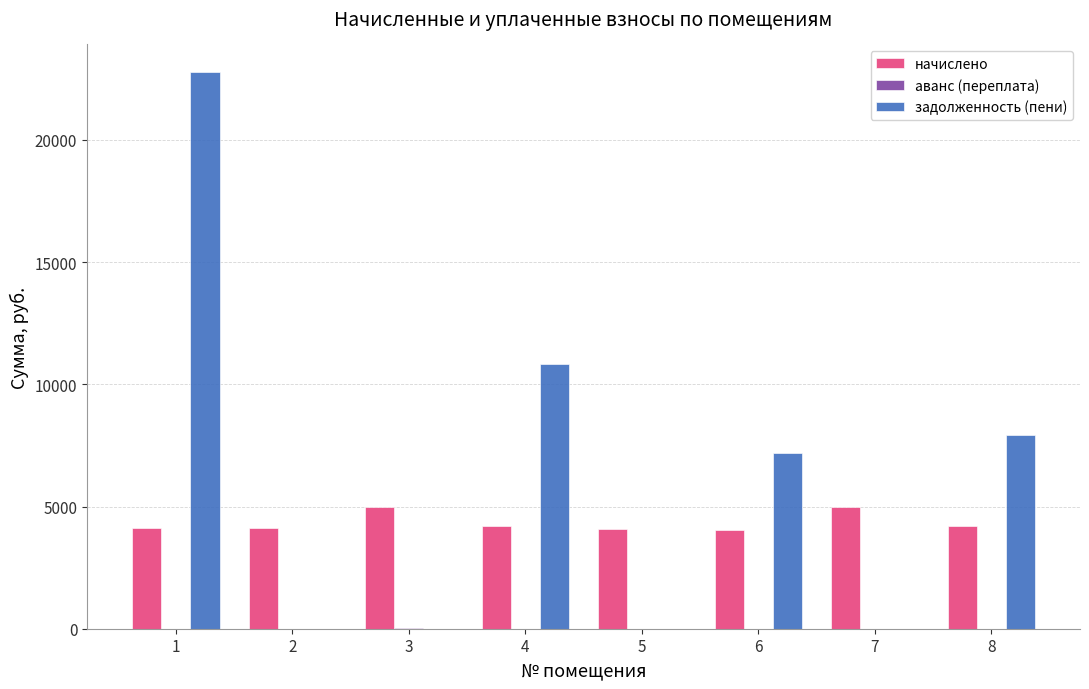

Where is задолженность (пени) nearest to the value 11384?

4